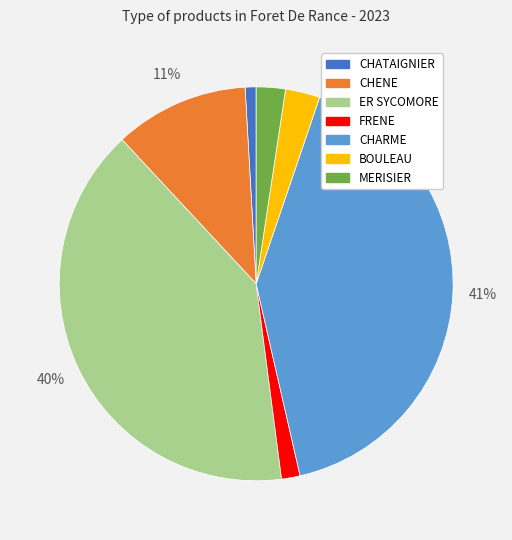

To the nearest percent, what is the difference between the MERISIER and ER SYCOMORE slice percentages?

38%